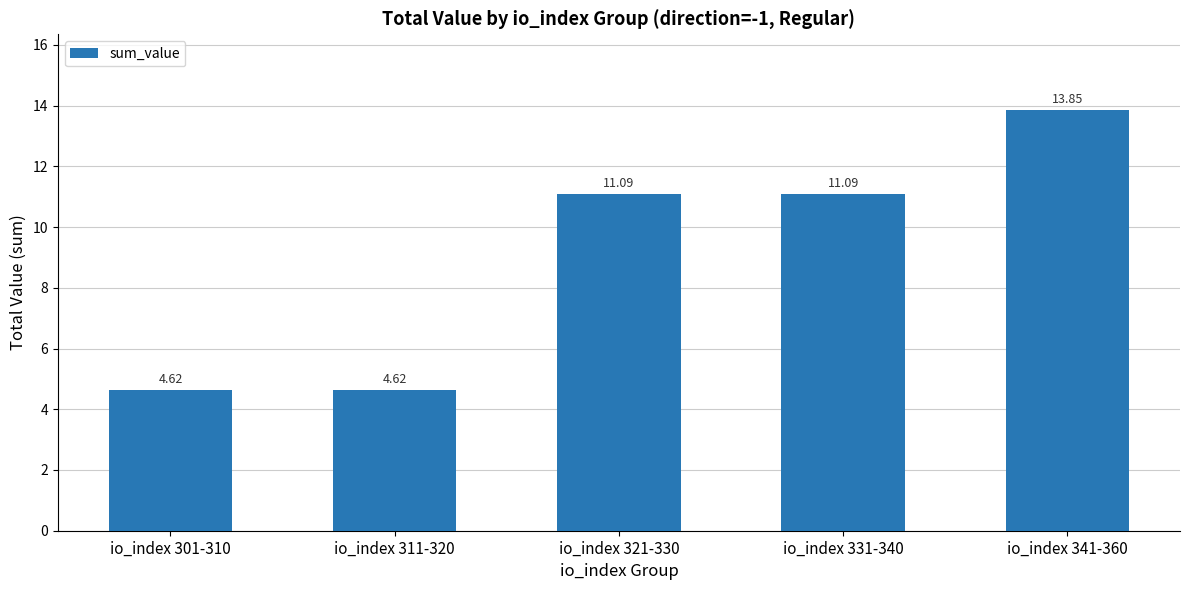

Between io_index 321-330 and io_index 341-360, which is larger?

io_index 341-360